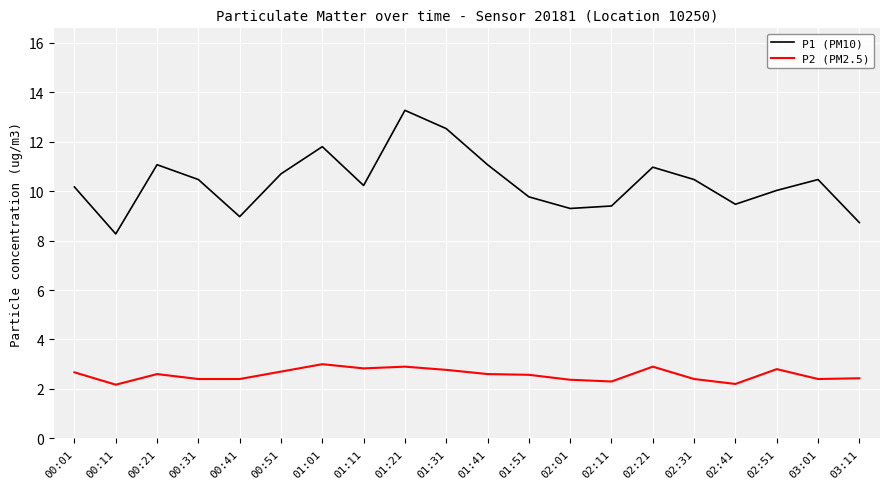

At which category is the sum across all series the highest?

01:21